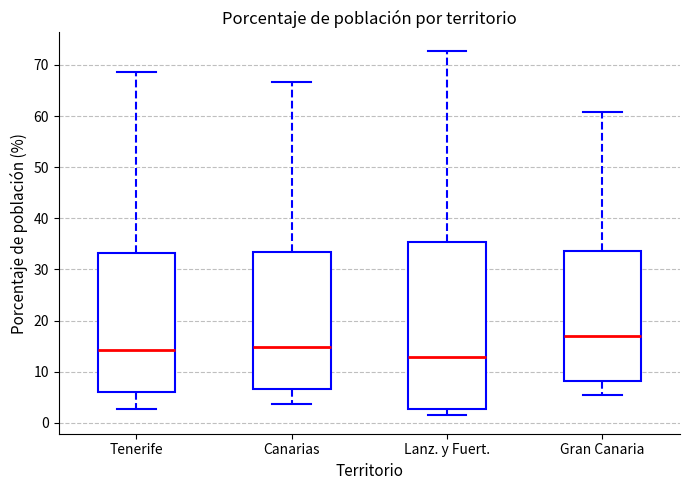

Reading left to right, read every box against the y-axis: the position of its median line, the range the box covers, and the ends of its whiskers. The values are not printed on the chart, so give them approximately, as read against the axis.

Tenerife: median 14, box 6 to 33, whiskers 3 to 69
Canarias: median 15, box 7 to 33, whiskers 4 to 67
Lanz. y Fuert.: median 13, box 3 to 35, whiskers 1 to 73
Gran Canaria: median 17, box 8 to 34, whiskers 5 to 61